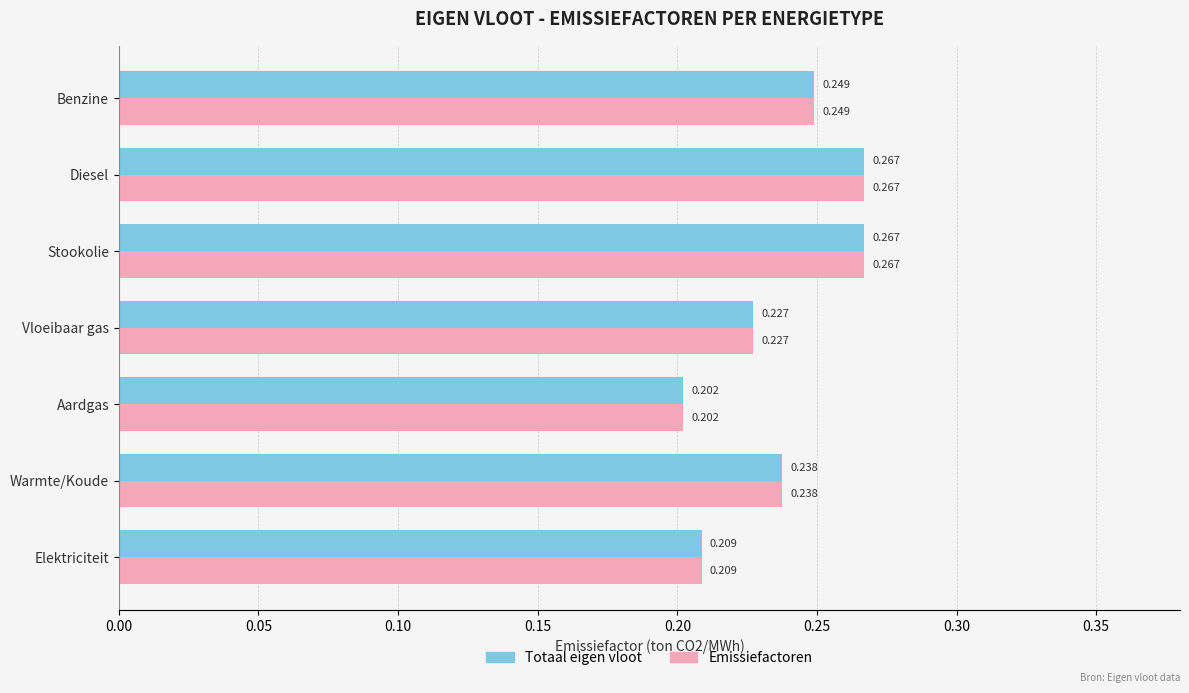

Which category has the lowest value across all series?

Aardgas